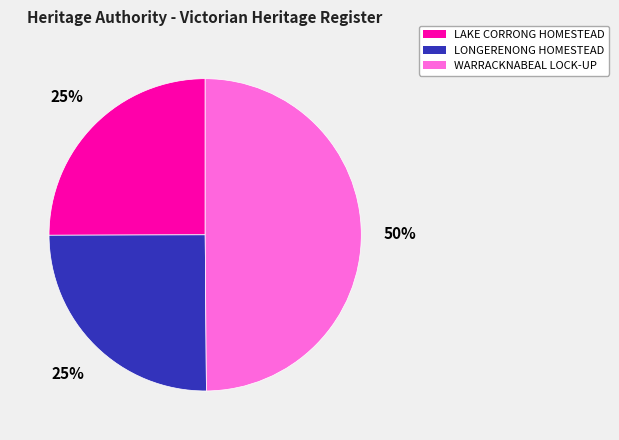

Is LAKE CORRONG HOMESTEAD the majority of the pie?

No